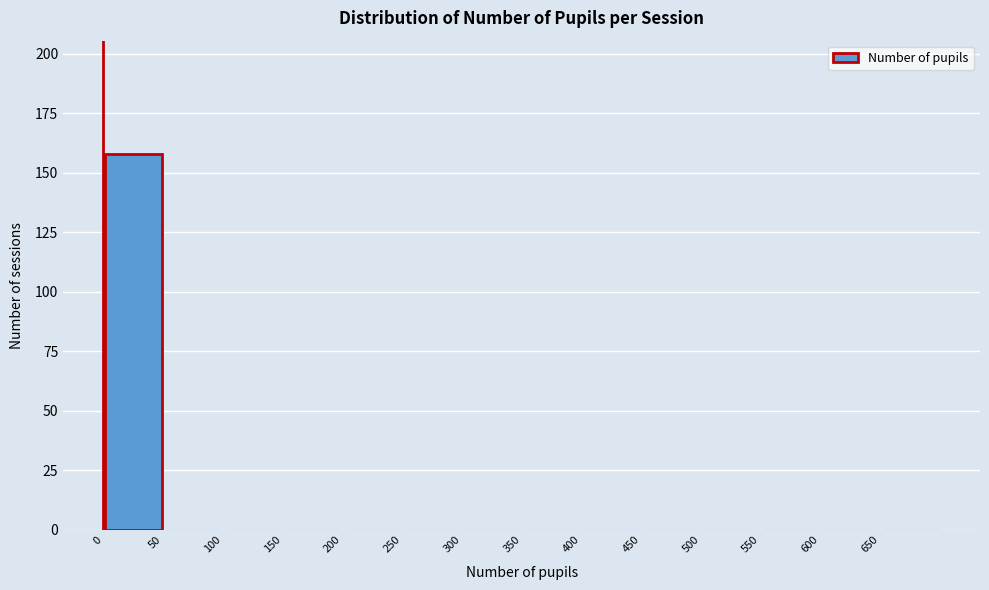

Reading left to right, list every bar in this chart as the range it spans on the x-axis followed by its height. The values are not printed on the chart, so give them approximately, as read against the axis.

0 to 50: 160
50 to 100: 0
100 to 150: 0
150 to 200: 0
200 to 250: 0
250 to 300: 0
300 to 350: 0
350 to 400: 0
400 to 450: 0
450 to 500: 0
500 to 550: 0
550 to 600: 0
600 to 650: 0
650 to 700: 0